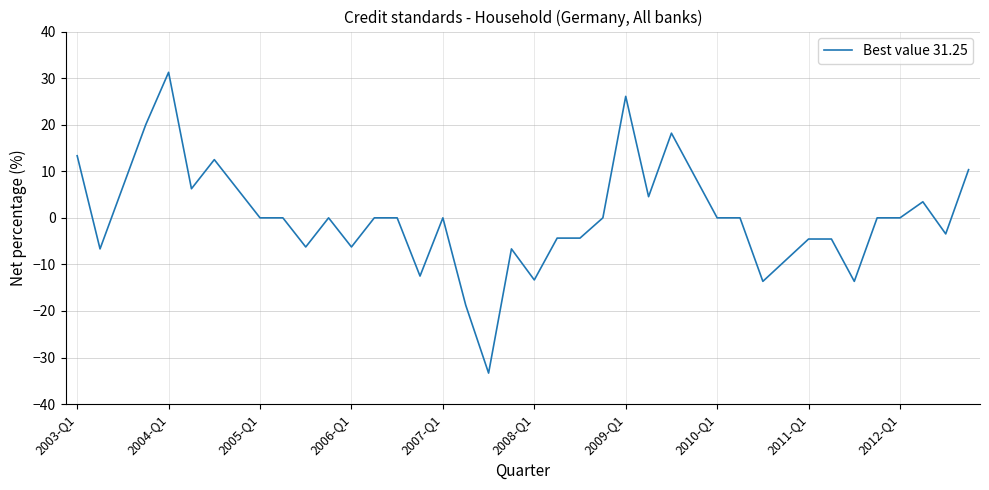

Count the number of data series in this chart.

1